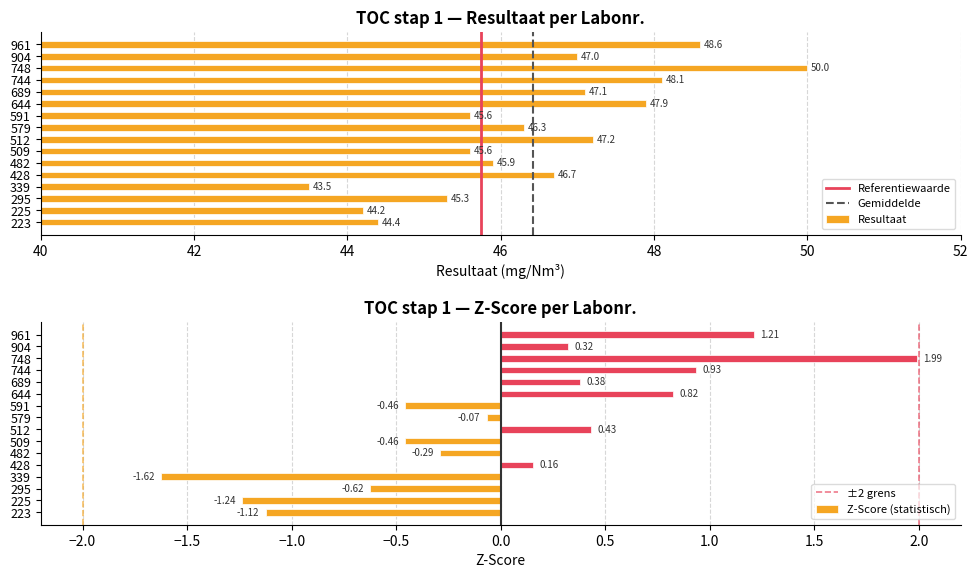

Where is Resultaat nearest to the value 46?

482